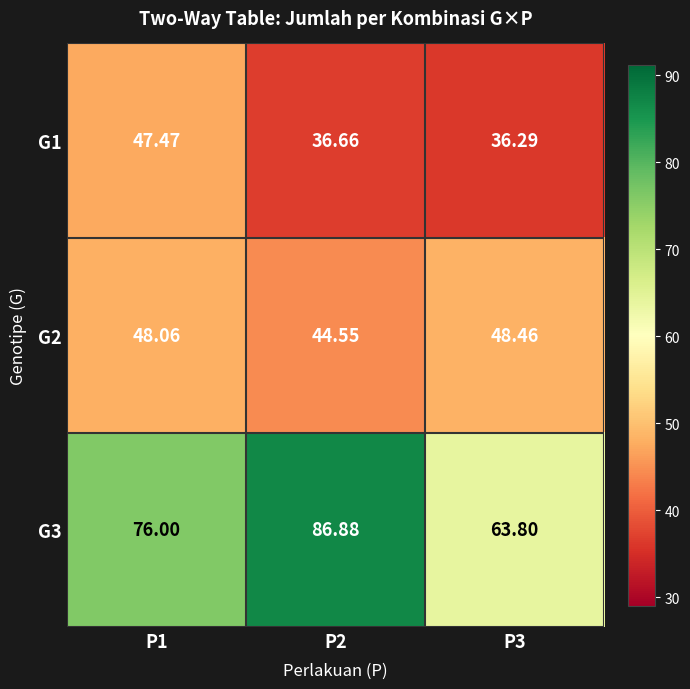

Is the value of G1 at P3 greater than the value of G3 at P1?

No